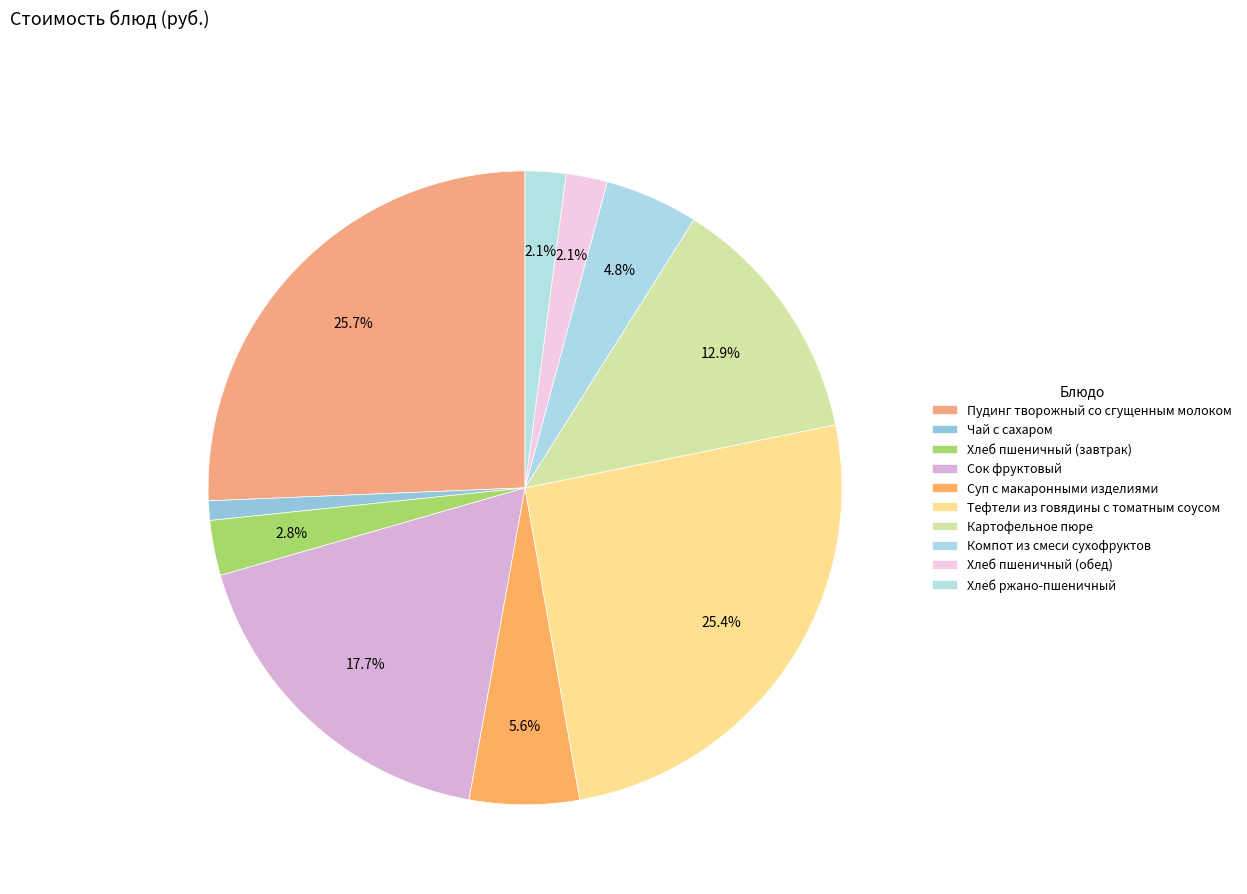

Does any single category account for the majority?

No